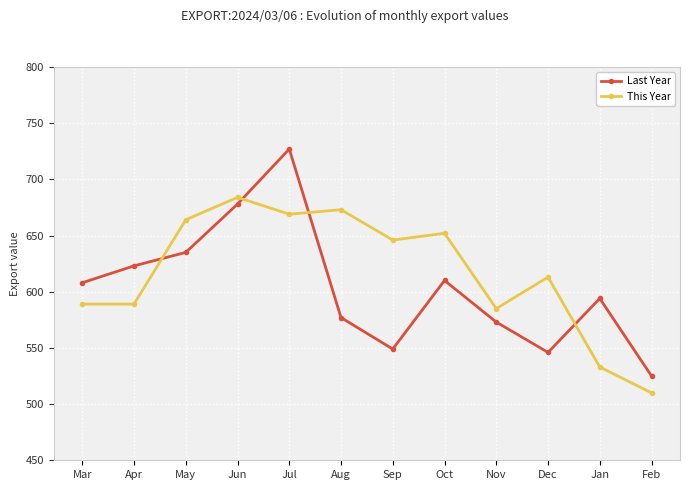

What is the label of the 3rd point from the right?

Dec